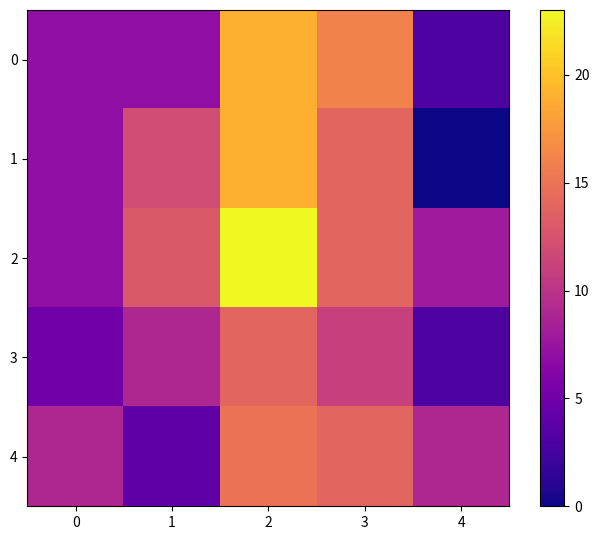

Reading left to right, what are all the values shown in this chart?

0: 0=7	1=7	2=19	3=16	4=3
1: 0=7	1=12	2=19	3=14	4=0
2: 0=7	1=13	2=23	3=14	4=8
3: 0=5	1=9	2=14	3=11	4=3
4: 0=9	1=4	2=15	3=14	4=9